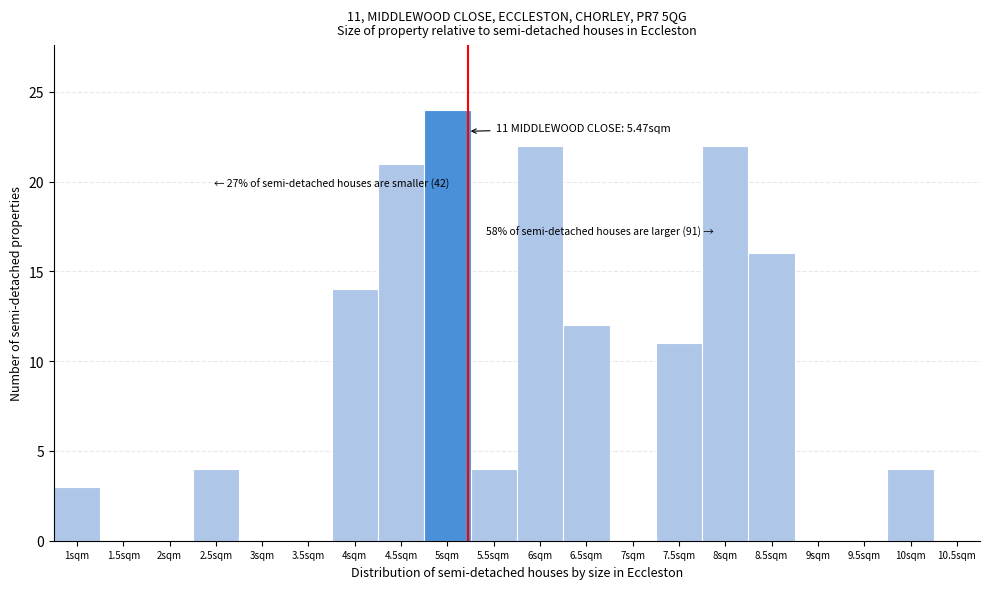

Reading left to right, what are all the values shown in this chart?

1sqm=3	1.5sqm=0	2sqm=0	2.5sqm=4	3sqm=0	3.5sqm=0	4sqm=14	4.5sqm=21	5sqm=24	5.5sqm=4	6sqm=22	6.5sqm=12	7sqm=0	7.5sqm=11	8sqm=22	8.5sqm=16	9sqm=0	9.5sqm=0	10sqm=4	10.5sqm=0